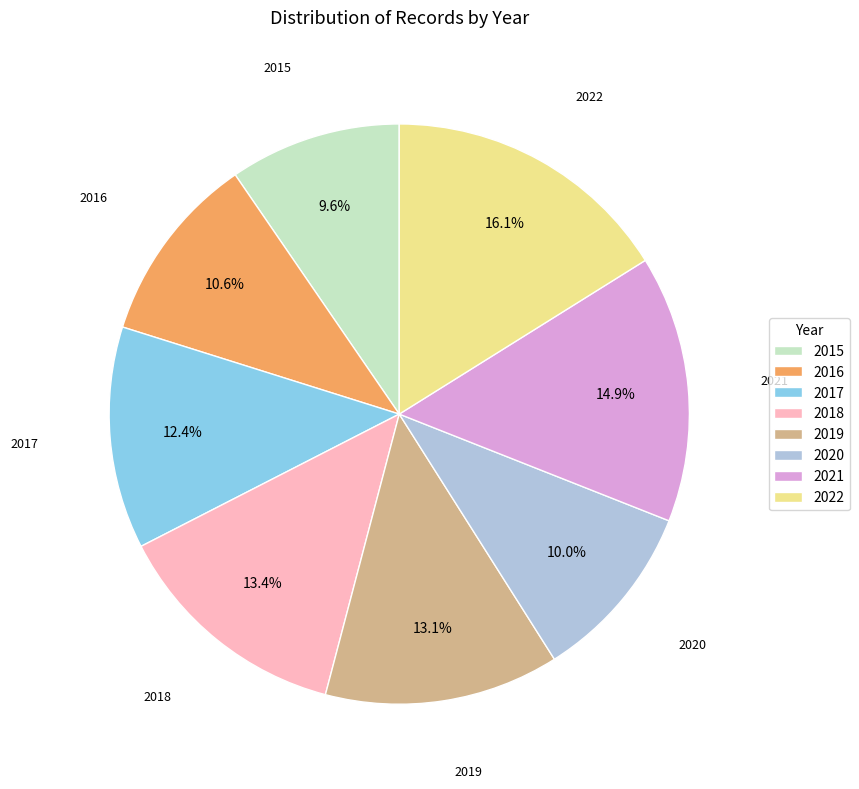

The 2020 slice represents 10% of the pie. True or false?

True